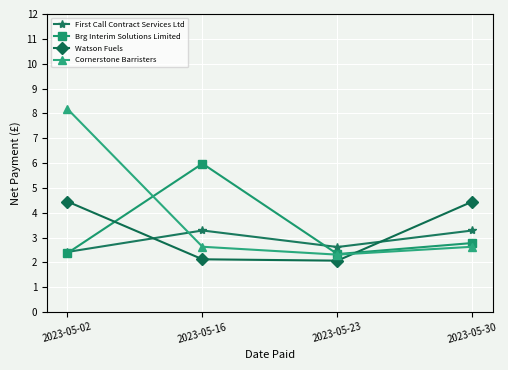

At which category is the sum across all series the highest?

2023-05-02